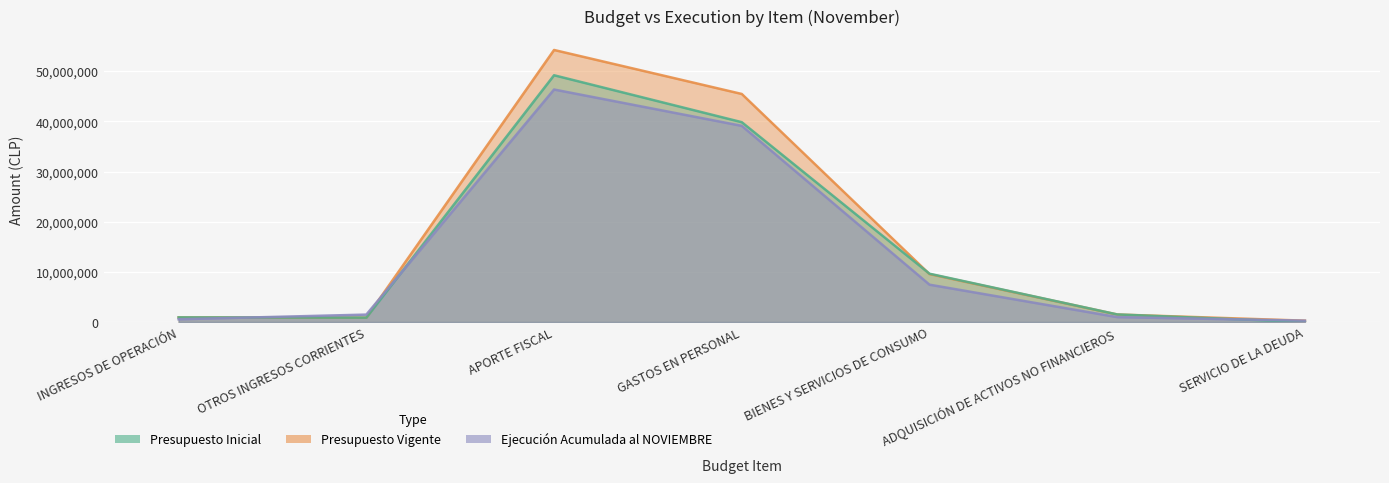

Which has a higher value, OTROS INGRESOS CORRIENTES or GASTOS EN PERSONAL?

GASTOS EN PERSONAL